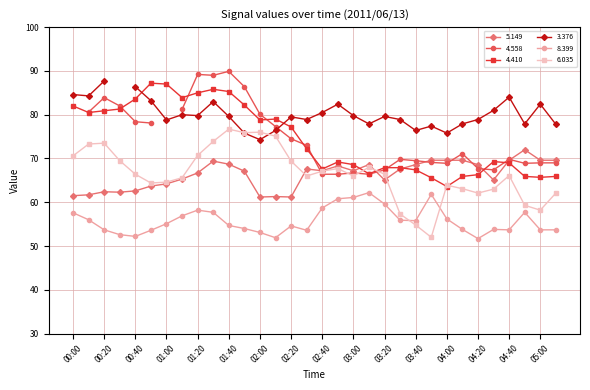

What is the label of the 6th point from the right?

04:20